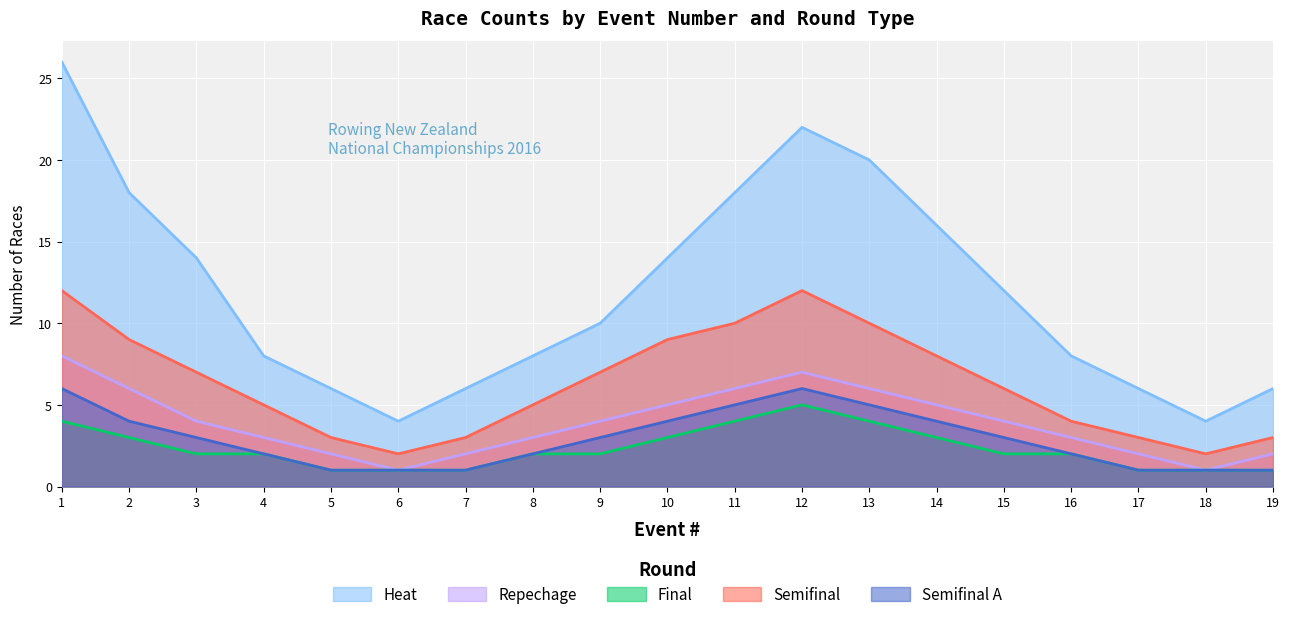

What is the value of the final point at the 17th from the left?

1